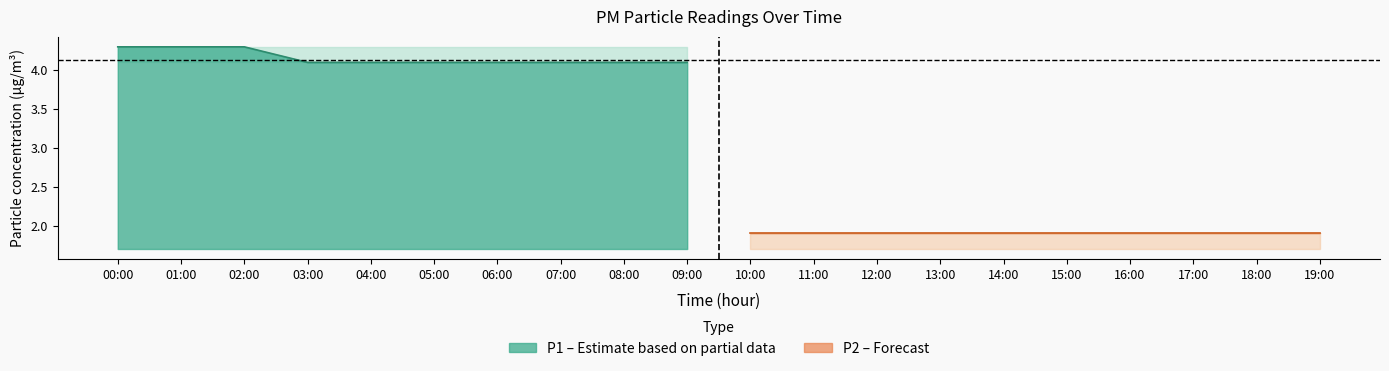

What position from the left is 09:00?

10